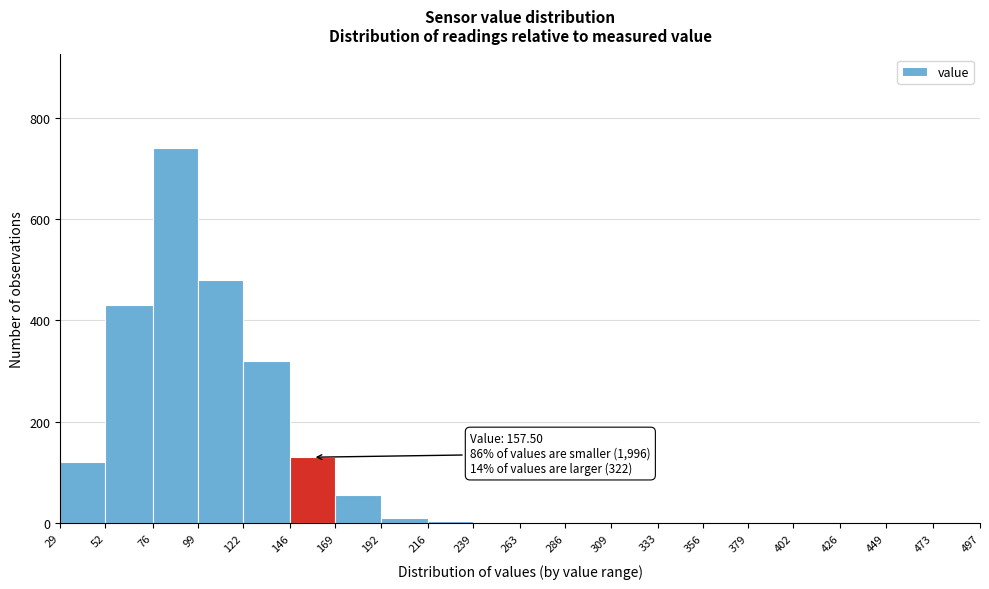

Which range on the x-axis has the tallest bar?

76 to 99